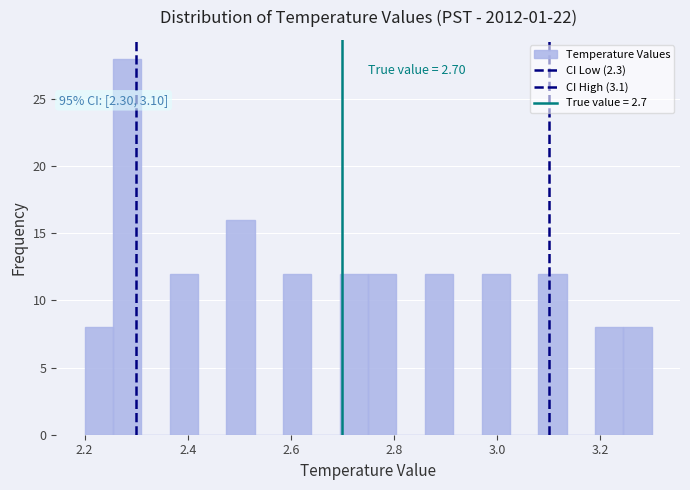

Read against the x-axis, roughly where is the centre of the tallest bar?

2.28